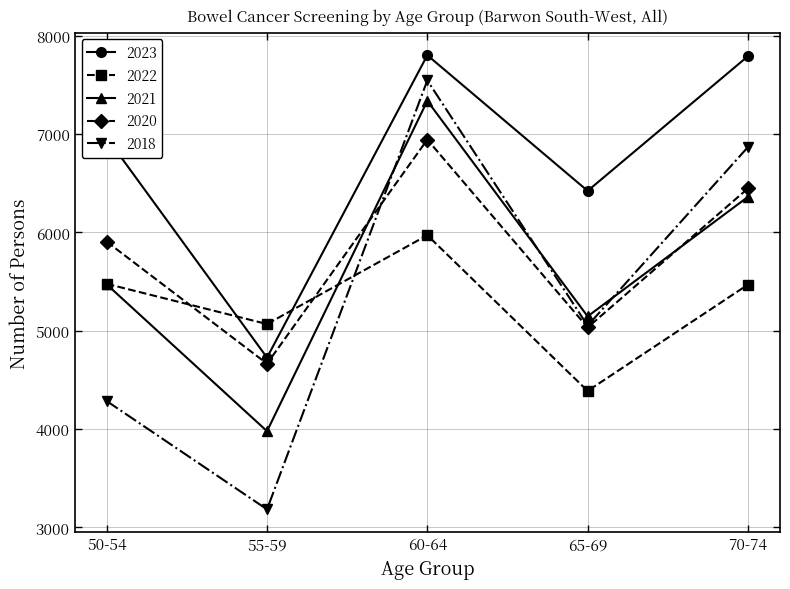

Is this an area chart (filled region under the line)?

No